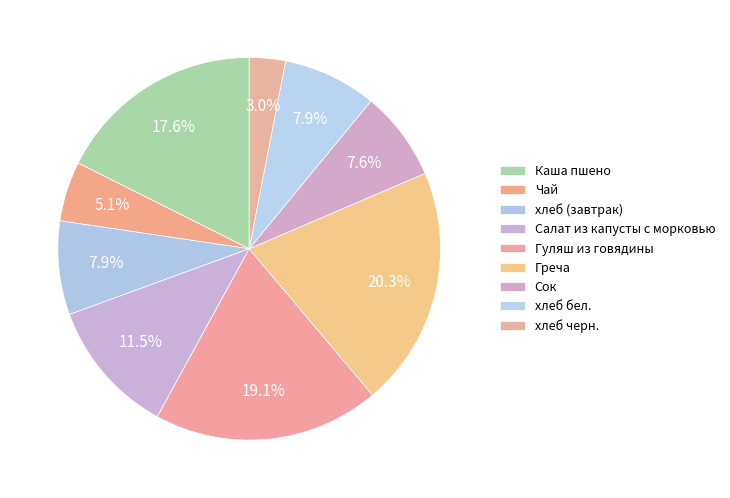

Is it true that хлеб бел. is 22% of the pie?

False